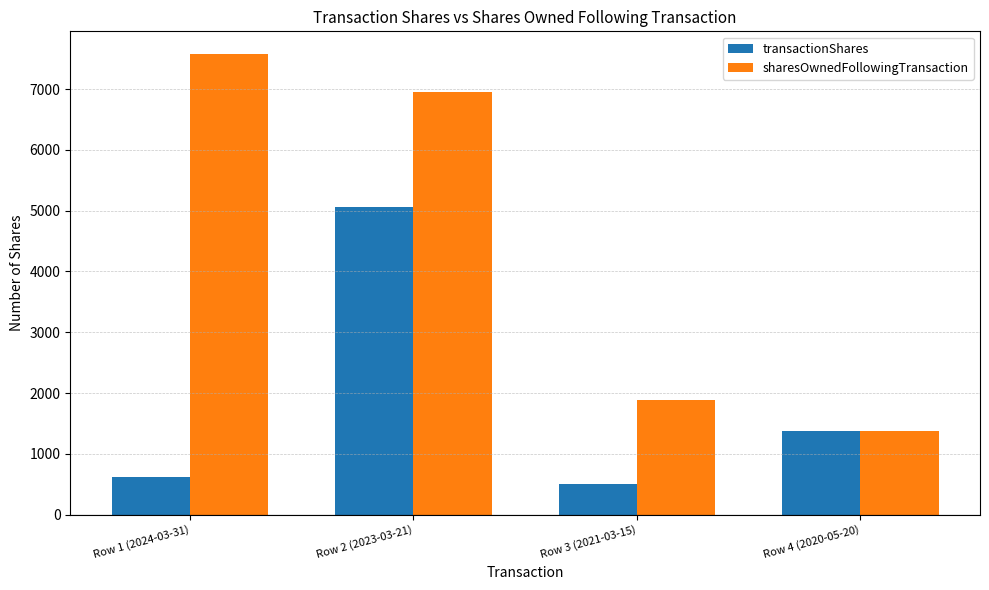

Reading left to right, what are all the values shown in this chart?

transactionShares: Row 1 (2024-03-31)=627	Row 2 (2023-03-21)=5064	Row 3 (2021-03-15)=500	Row 4 (2020-05-20)=1379
sharesOwnedFollowingTransaction: Row 1 (2024-03-31)=7570	Row 2 (2023-03-21)=6943	Row 3 (2021-03-15)=1879	Row 4 (2020-05-20)=1379